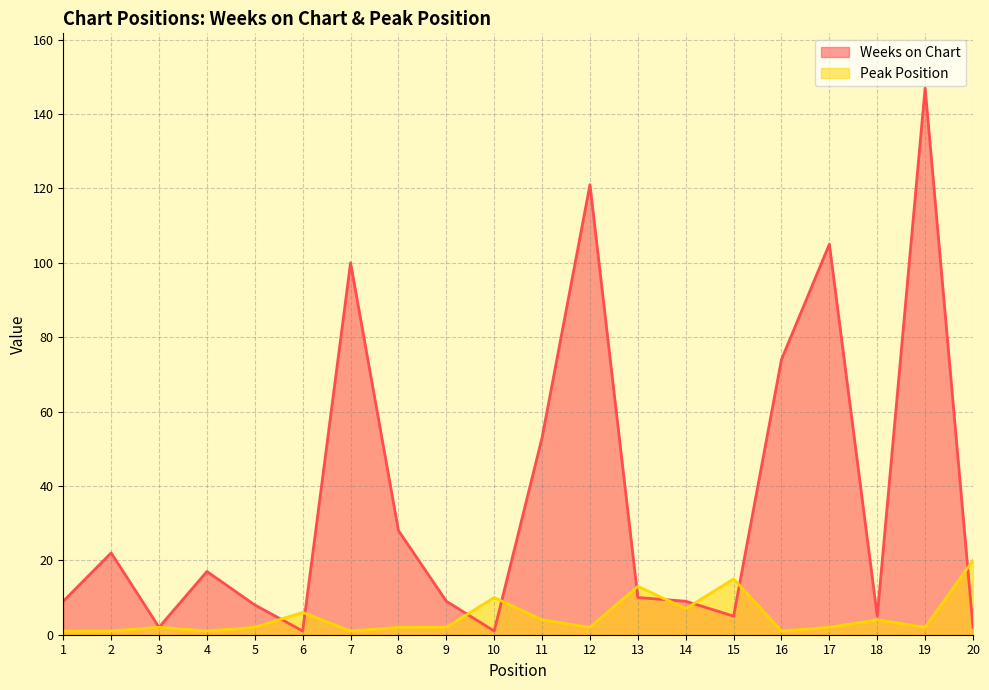

Reading left to right, list all the values displayed in this chart.

Weeks on Chart: 1=9	2=22	3=2	4=17	5=8	6=1	7=100	8=28	9=9	10=1	11=53	12=121	13=10	14=9	15=5	16=74	17=105	18=5	19=147	20=2
Peak Position: 1=1	2=1	3=2	4=1	5=2	6=6	7=1	8=2	9=2	10=10	11=4	12=2	13=13	14=7	15=15	16=1	17=2	18=4	19=2	20=20